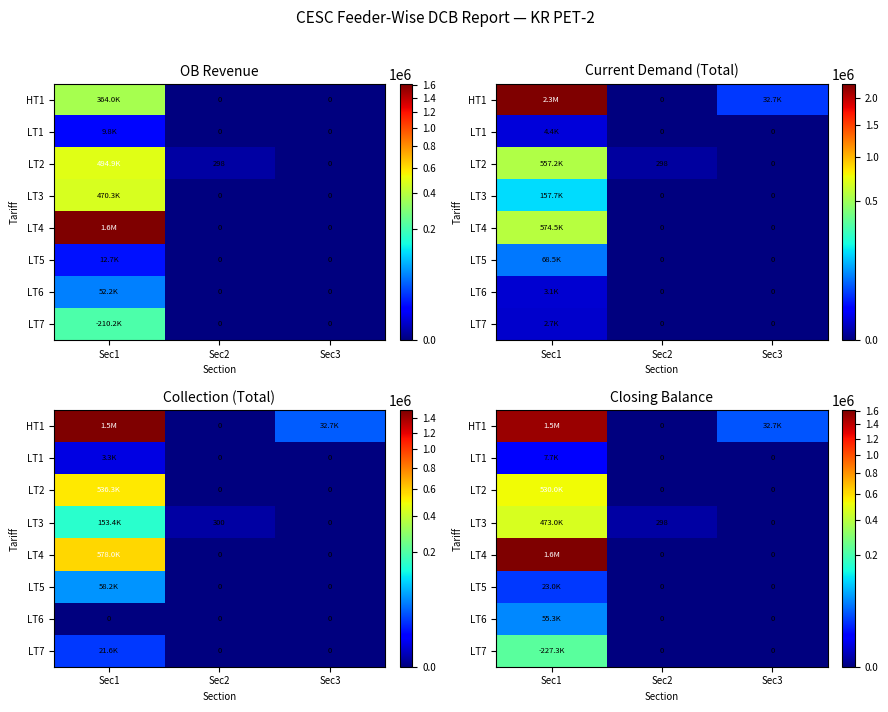

What is the sum of the LT4 values at Sec1 and Sec3?

1607132.2